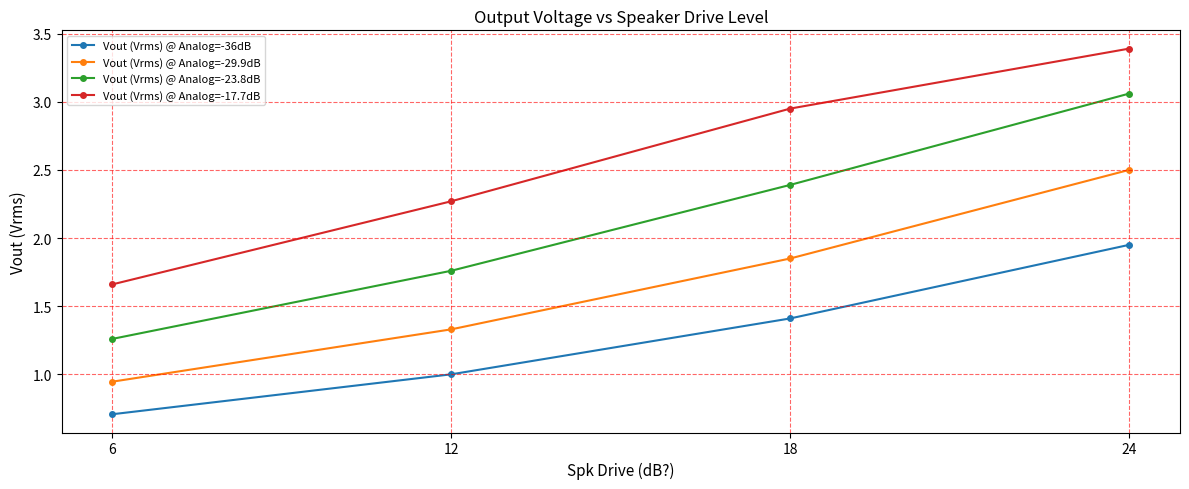

Is the value of Vout (Vrms) @ Analog=-29.9dB at 6 greater than the value of Vout (Vrms) @ Analog=-36dB at 12?

No